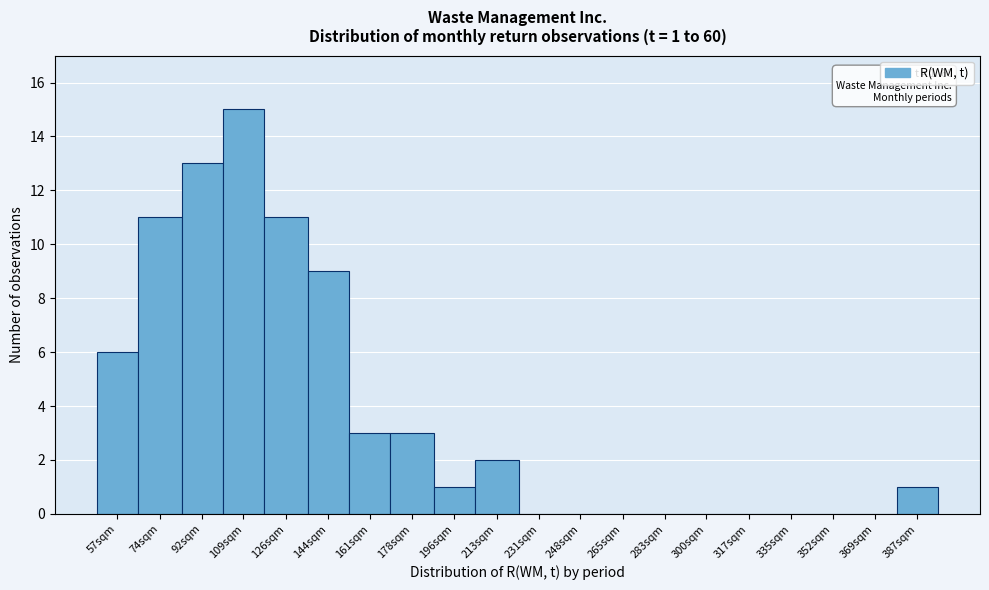

Reading left to right, extract all data points from this chart.

57sqm=6	74sqm=11	92sqm=13	109sqm=15	126sqm=11	144sqm=9	161sqm=3	178sqm=3	196sqm=1	213sqm=2	231sqm=0	248sqm=0	265sqm=0	283sqm=0	300sqm=0	317sqm=0	335sqm=0	352sqm=0	369sqm=0	387sqm=1